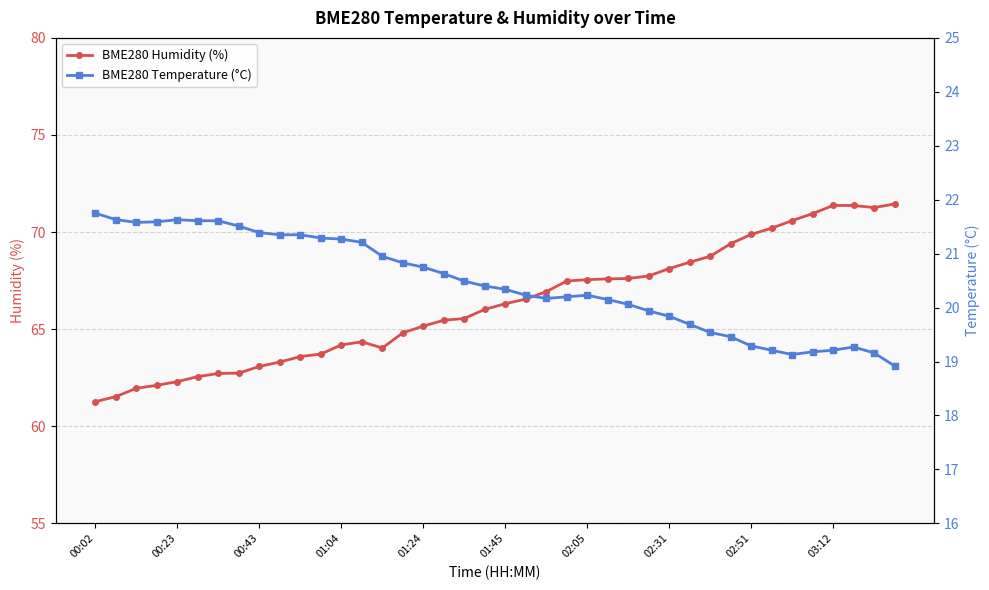

What position from the right is 26?

14